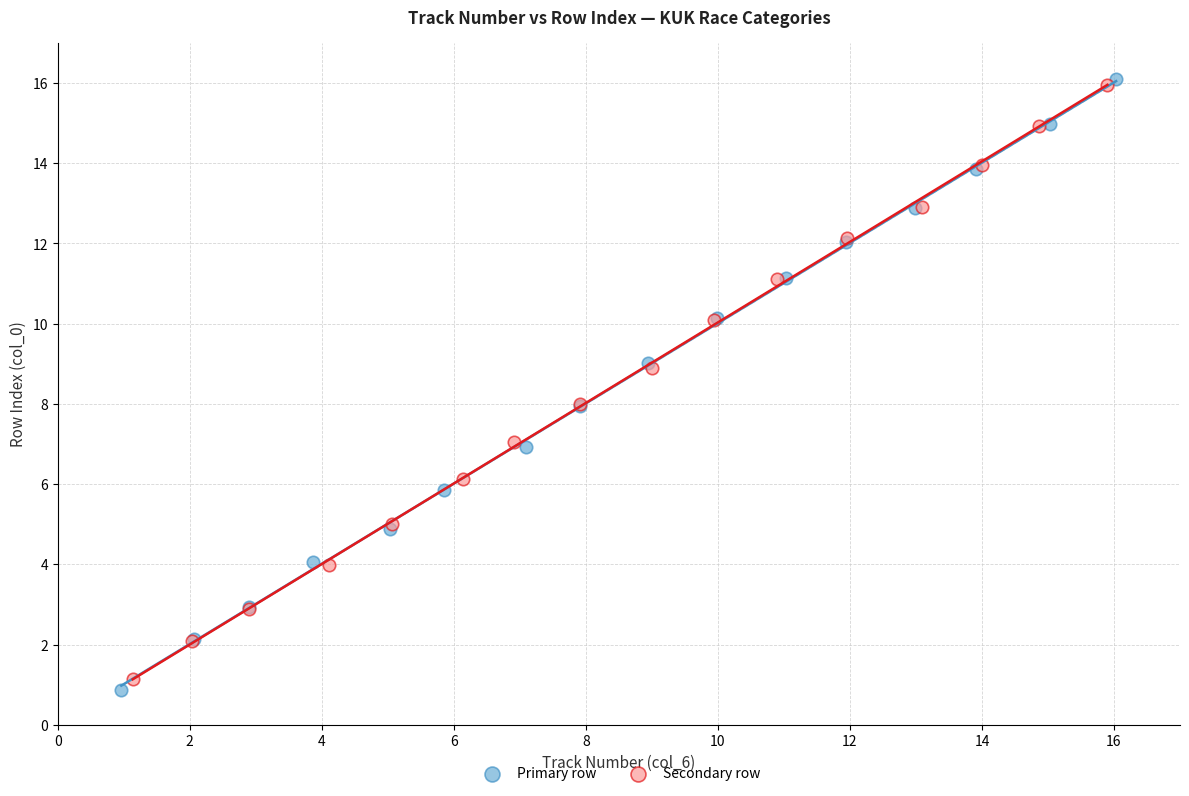

Which series has the largest Y range (max minus min)?

Primary row